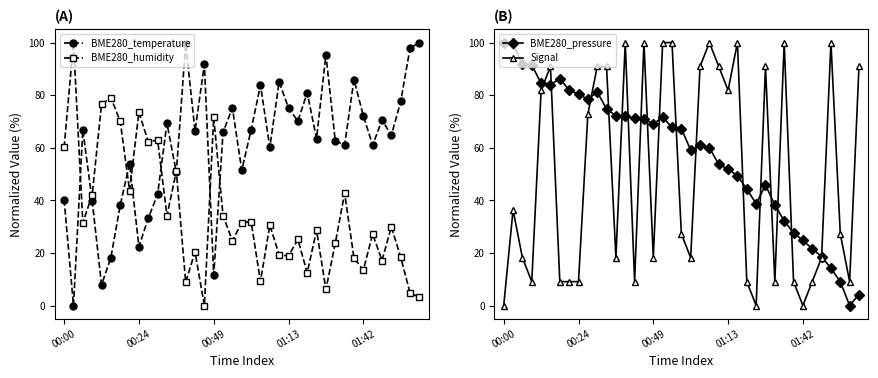

What is the difference between the BME280_temperature values at 00:00 and 26?

40.7